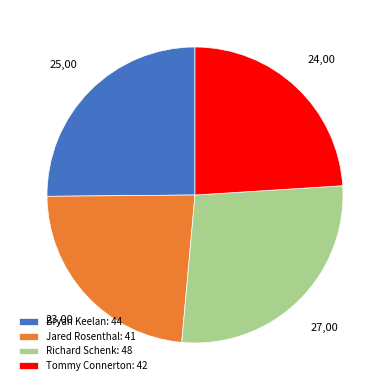

How many segments does this pie chart have?

4